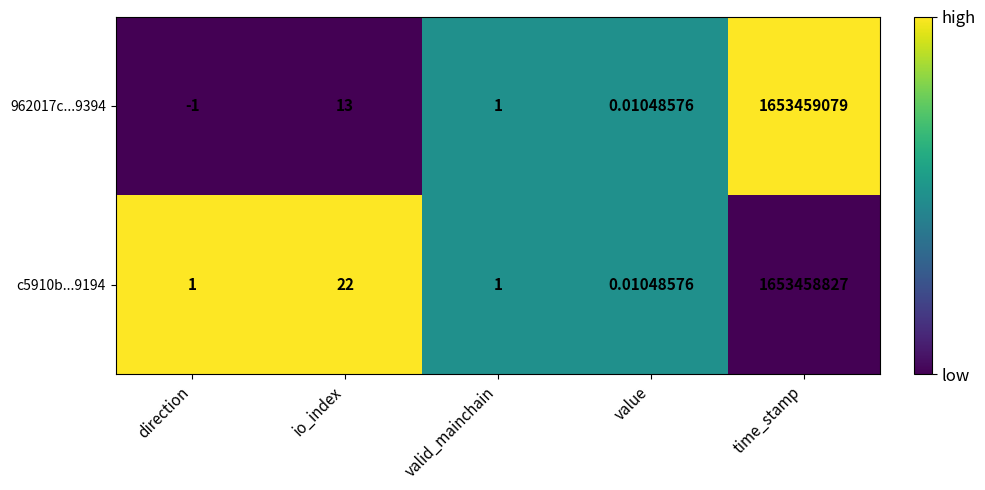

Where is 962017c...9394 nearest to the value 826729539?

io_index